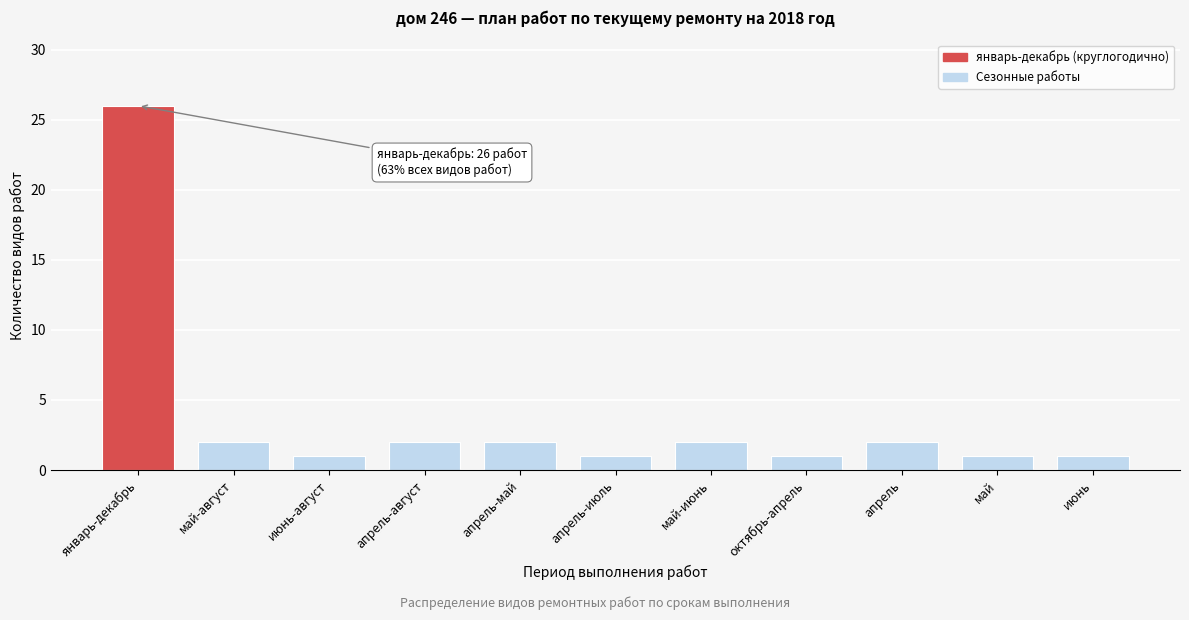

Reading left to right, what are all the values shown in this chart?

январь-декабрь=26	май-август=2	июнь-август=1	апрель-август=2	апрель-май=2	апрель-июль=1	май-июнь=2	октябрь-апрель=1	апрель=2	май=1	июнь=1